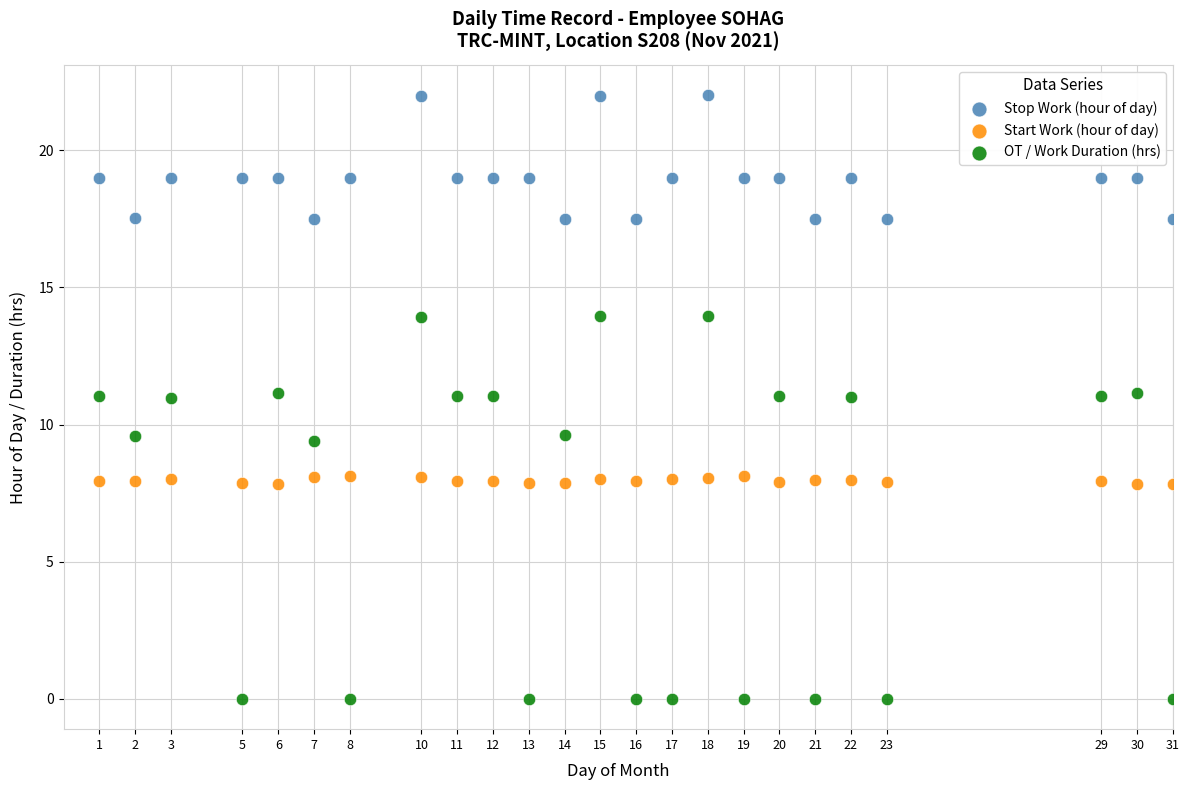

Which series contains the lowest Y value?

OT / Work Duration (hrs)